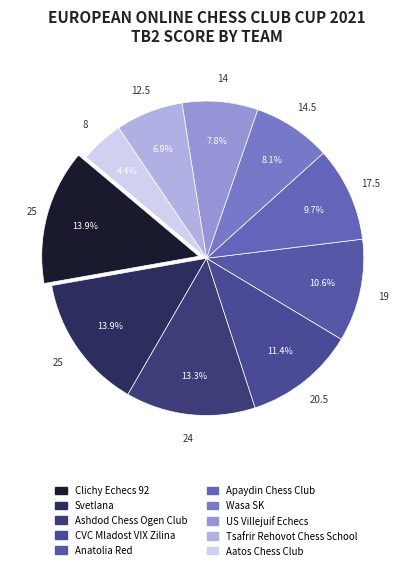

Rank the categories by value from lowest to highest.

Aatos Chess Club, Tsafrir Rehovot Chess School, US Villejuif Echecs, Wasa SK, Apaydin Chess Club, Anatolia Red, CVC Mladost VIX Zilina, Ashdod Chess Ogen Club, Clichy Echecs 92, Svetlana